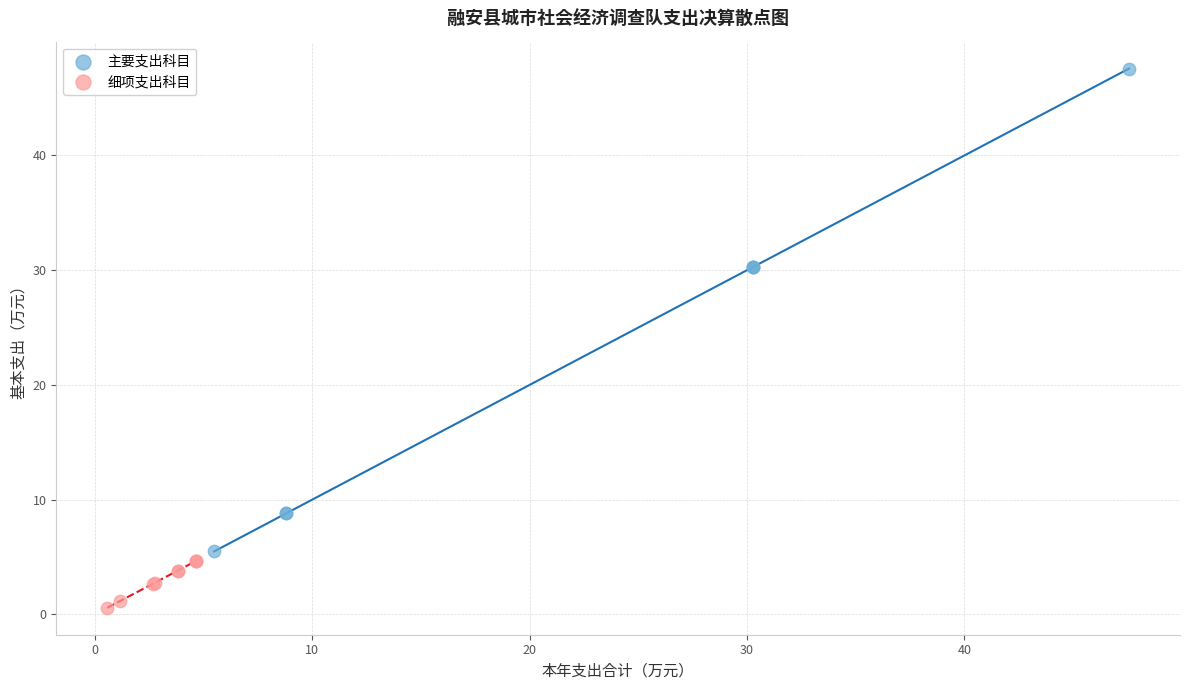

Which series reaches the maximum Y coordinate?

主要支出科目